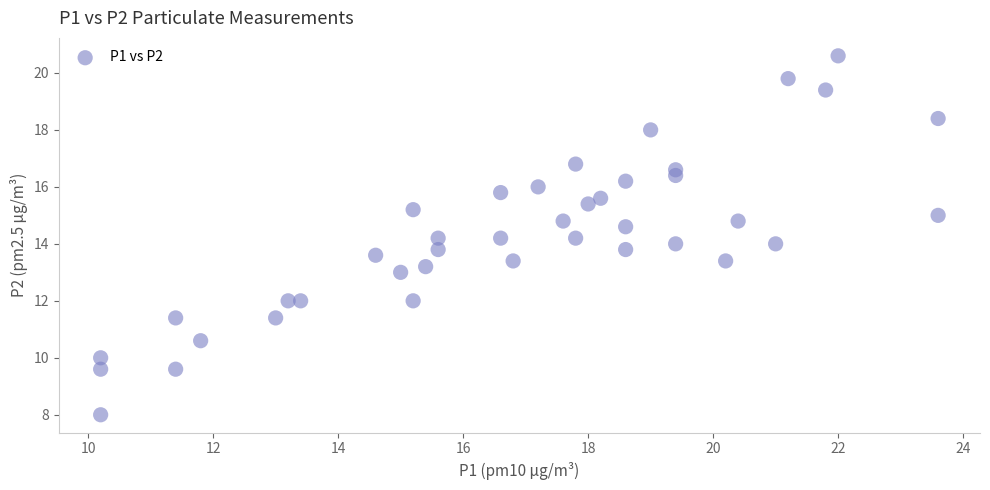

What is the range of X values (max minus min)?

13.4